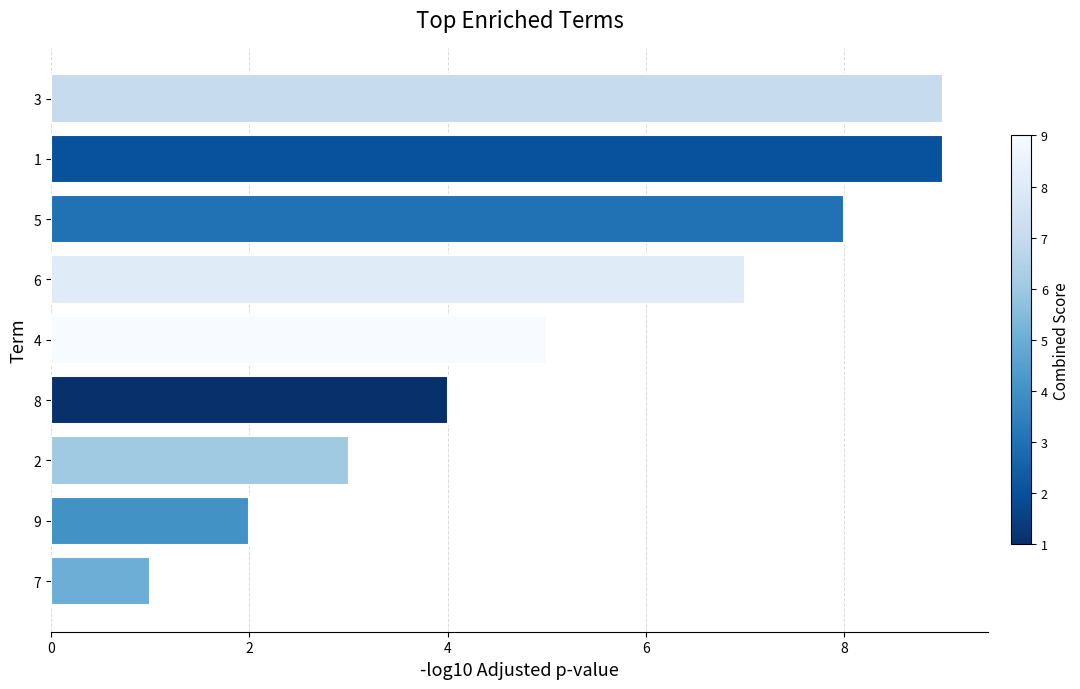

True or false: the data shows 13 at 1.

False